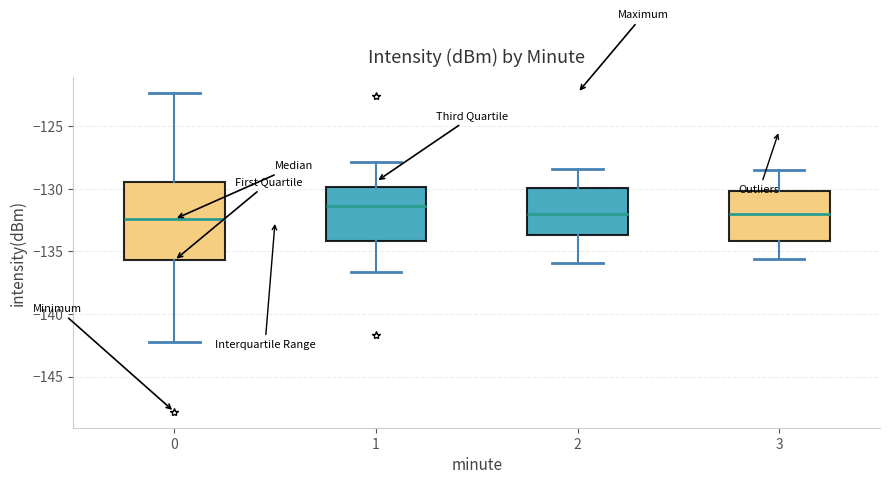

Reading left to right, read every box against the y-axis: the position of its median line, the range the box covers, and the ends of its whiskers. The values are not printed on the chart, so give them approximately, as read against the axis.

0: median -132.5, box -135.5 to -129.5, whiskers -142.0 to -122.5
1: median -131.5, box -134.0 to -130.0, whiskers -136.5 to -128.0
2: median -132.0, box -133.5 to -130.0, whiskers -136.0 to -128.5
3: median -132.0, box -134.0 to -130.0, whiskers -135.5 to -128.5